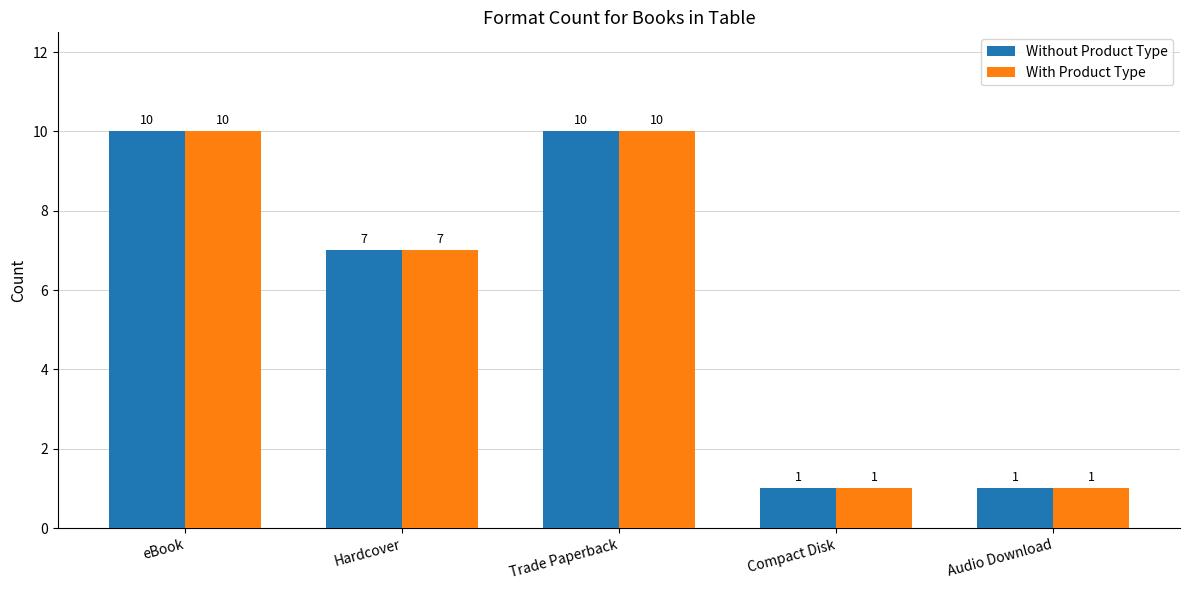

What are all the series names shown in the legend?

Without Product Type, With Product Type